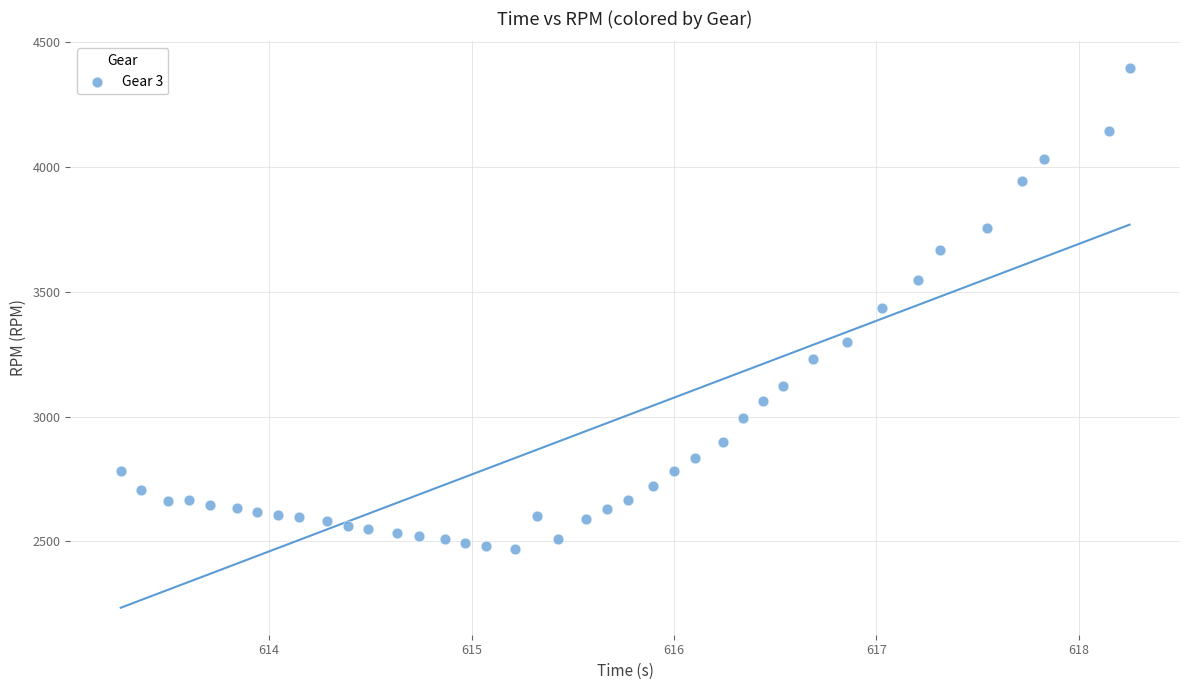

What is the range of Y values (max minus min)?

1925